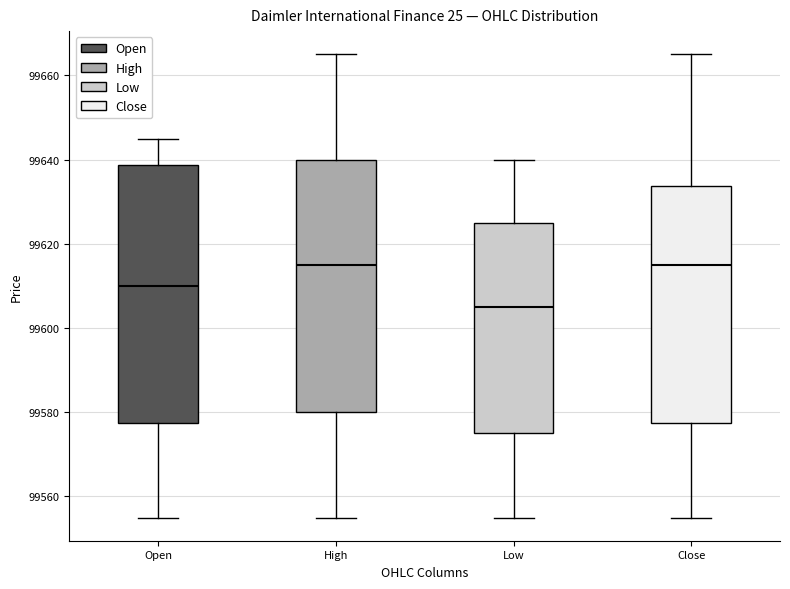

Reading left to right, read every box against the y-axis: the position of its median line, the range the box covers, and the ends of its whiskers. The values are not printed on the chart, so give them approximately, as read against the axis.

Open: median 99610, box 99578 to 99638, whiskers 99556 to 99646
High: median 99616, box 99580 to 99640, whiskers 99556 to 99666
Low: median 99606, box 99576 to 99626, whiskers 99556 to 99640
Close: median 99616, box 99578 to 99634, whiskers 99556 to 99666